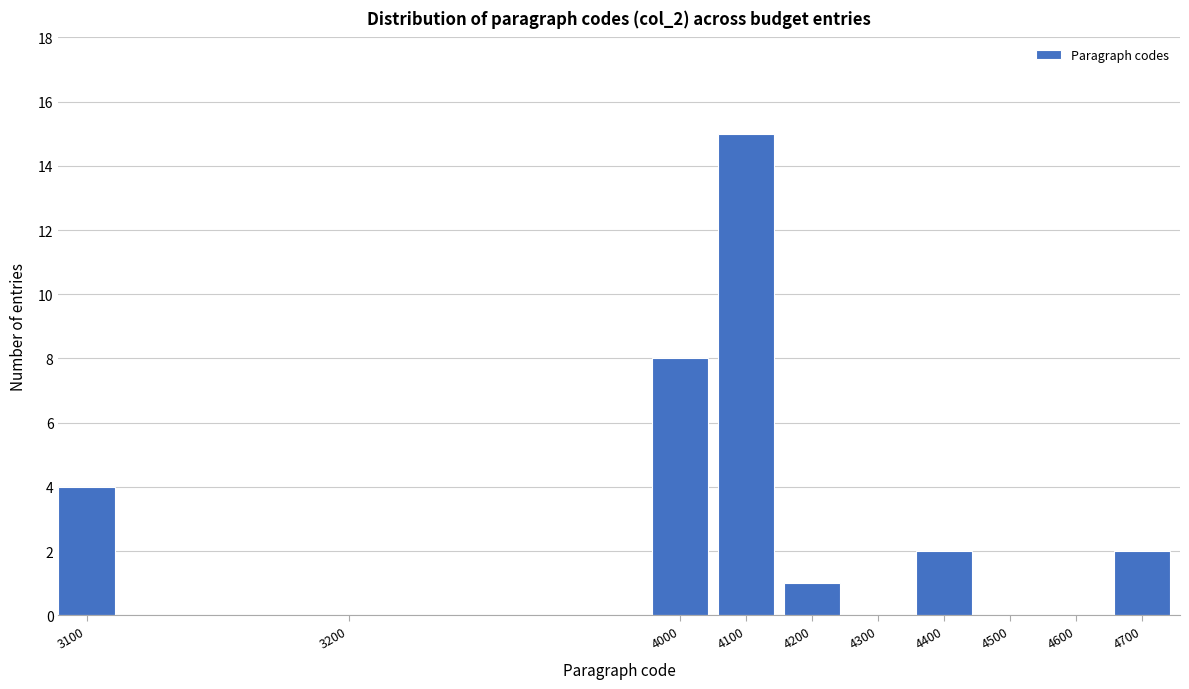

Reading right to left, what are all the values shown in this chart?

4700=2	4600=0	4500=0	4400=2	4300=0	4200=1	4100=15	4000=8	3200=0	3100=4